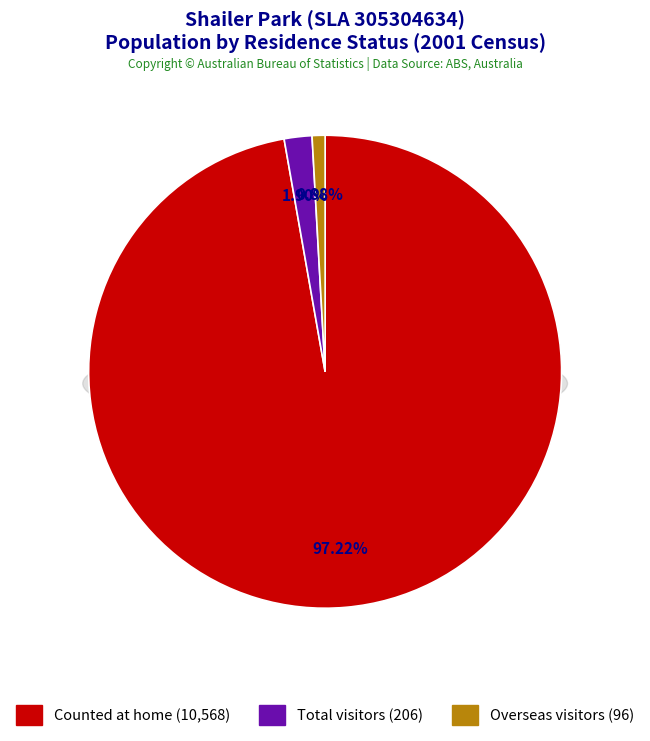

How many segments does this pie chart have?

3